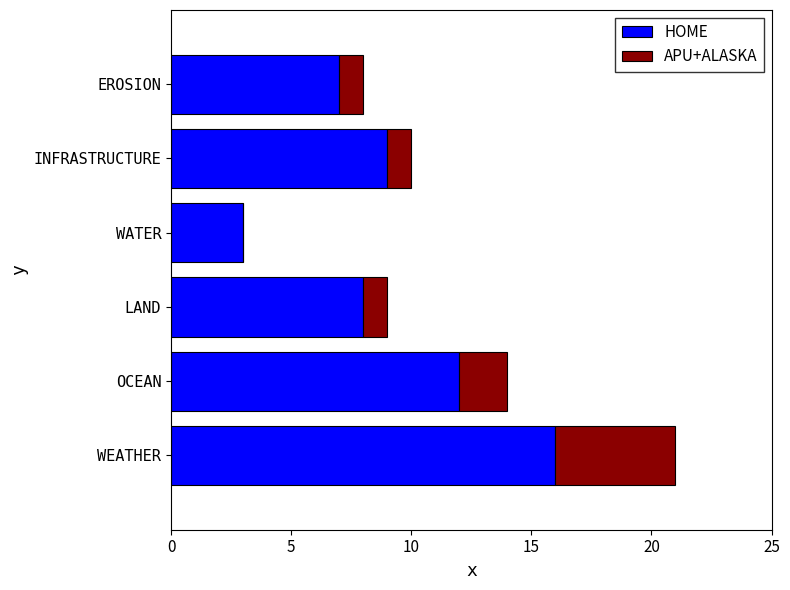

What are all the series names shown in the legend?

HOME, APU+ALASKA